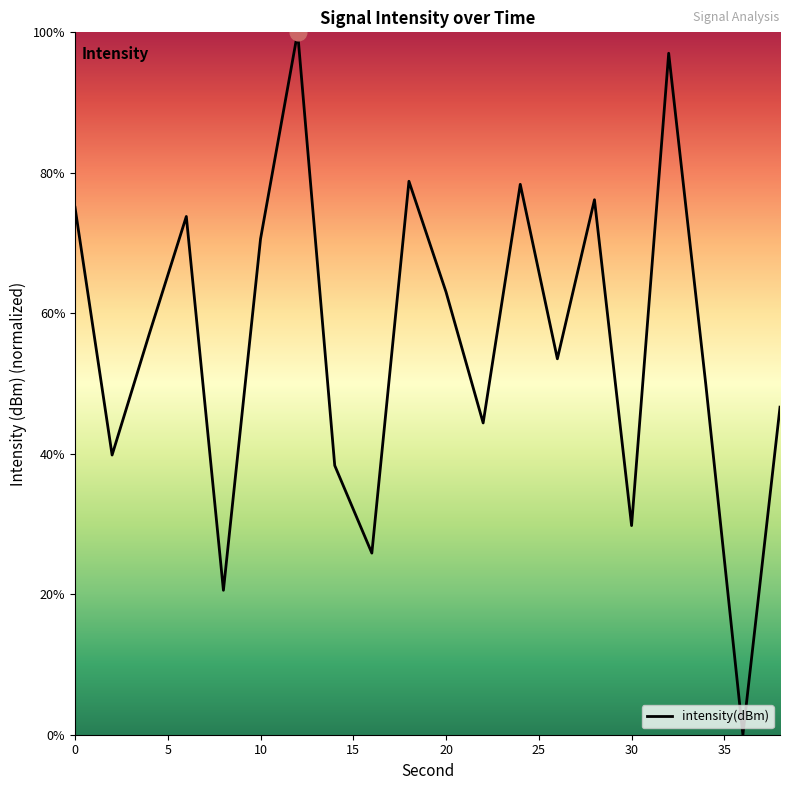

Does the chart have visible grid lines?

No